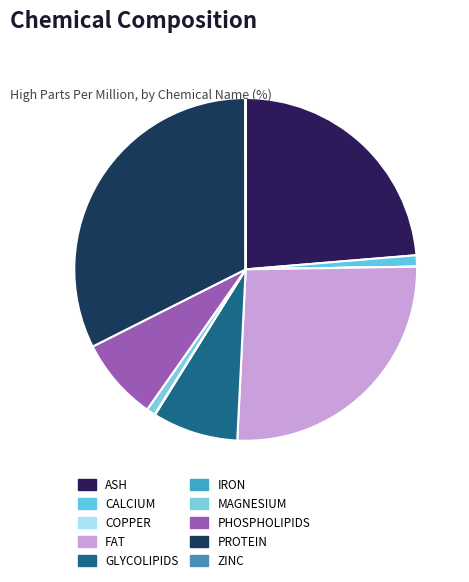

What portion of the pie excludes IRON?

100.0%